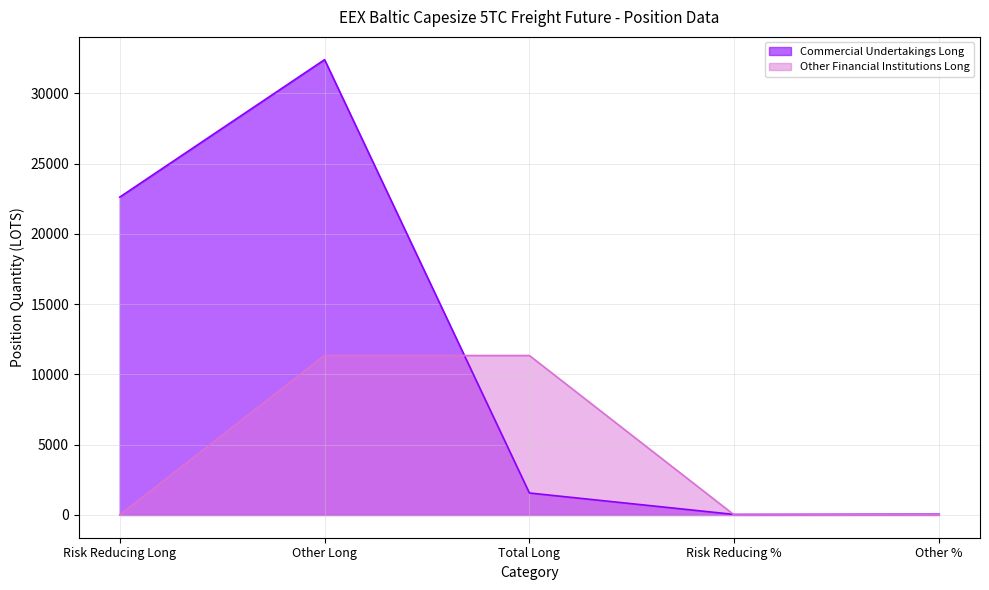

Where is the first local maximum for Commercial Undertakings Long?

Other Long